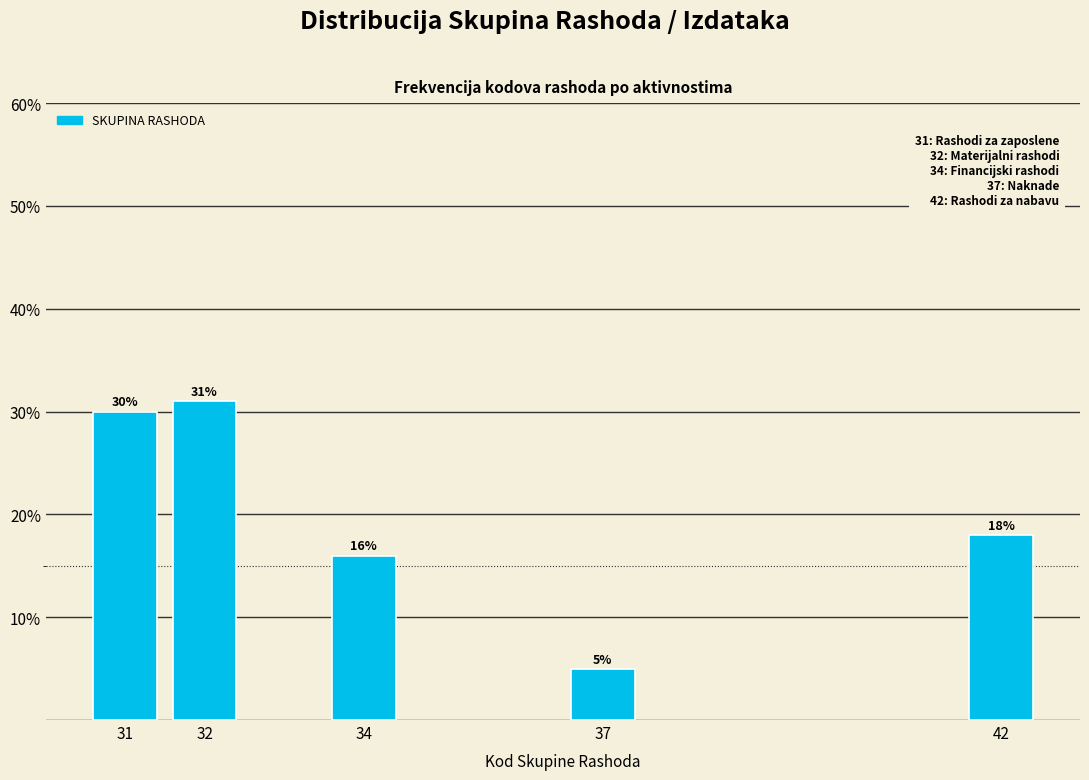

Reading left to right, what are all the values shown in this chart?

31=30	32=31	34=16	37=5	42=18